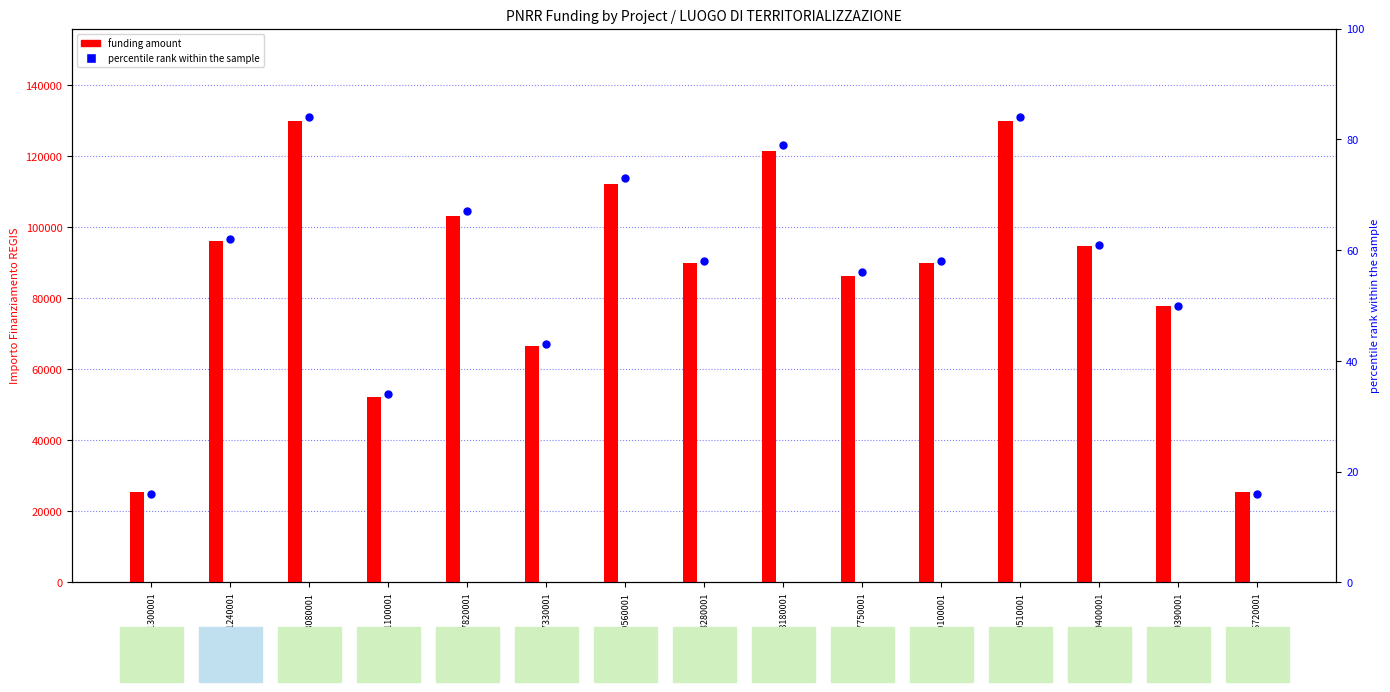

What are all the series names shown in the legend?

funding amount, percentile rank within the sample